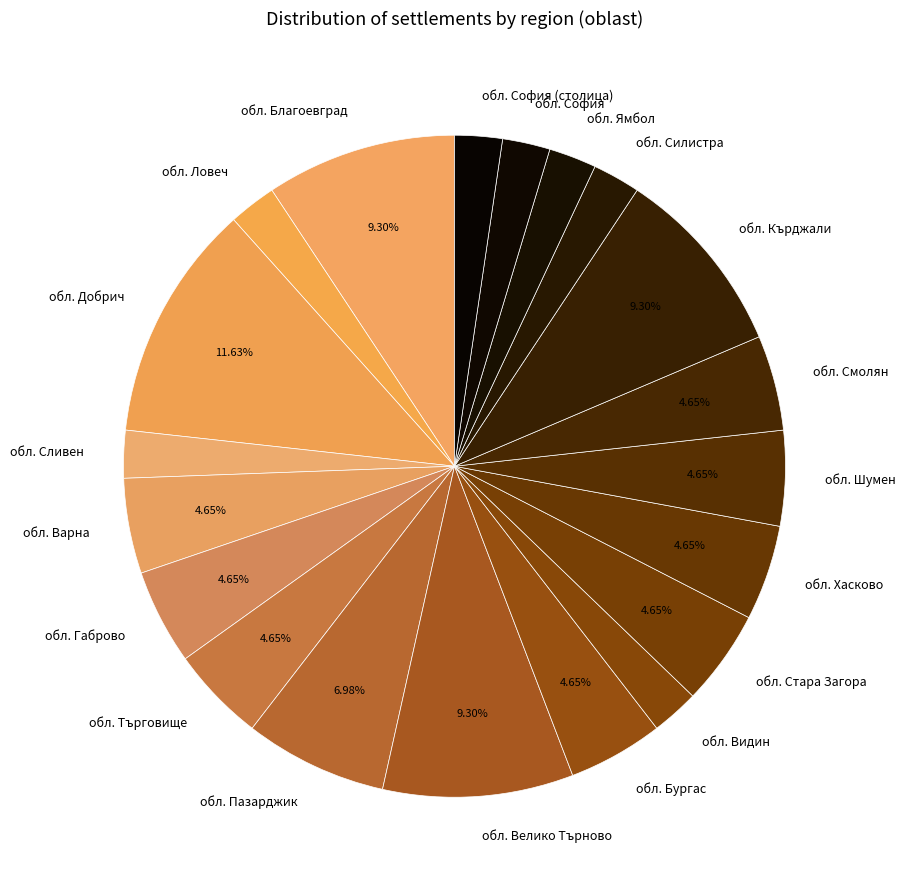

Is the sum of обл. Ямбол and обл. Ловеч greater than half?

No